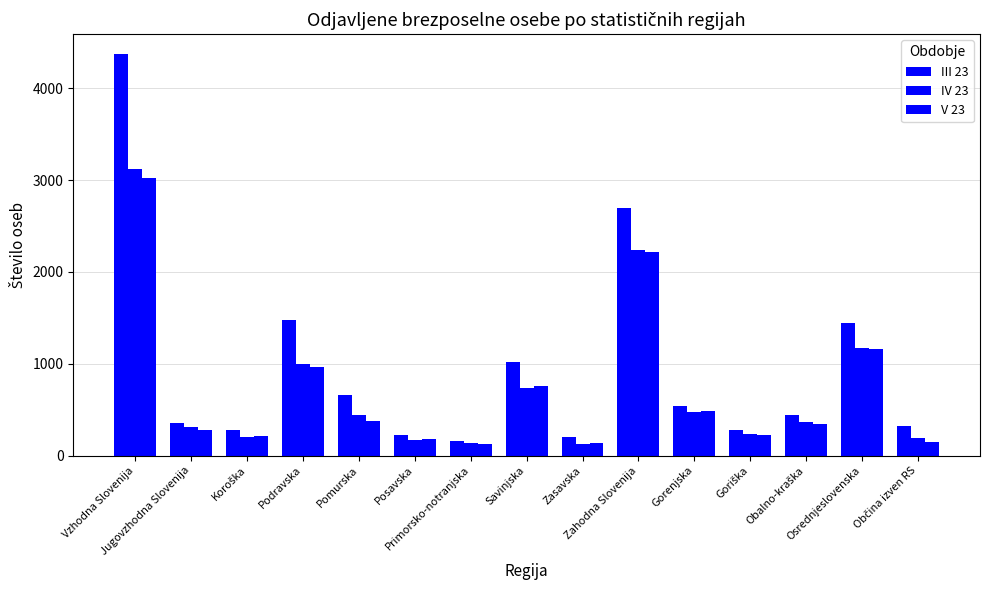

Reading left to right, extract all data points from this chart.

III 23: 4372	353	273	1482	661	219	155	1022	207	2701	542	274	441	1444	325
IV 23: 3127	314	204	1000	444	172	133	738	122	2235	470	233	360	1172	186
V 23: 3026	276	209	960	379	175	124	762	141	2213	482	221	344	1166	150